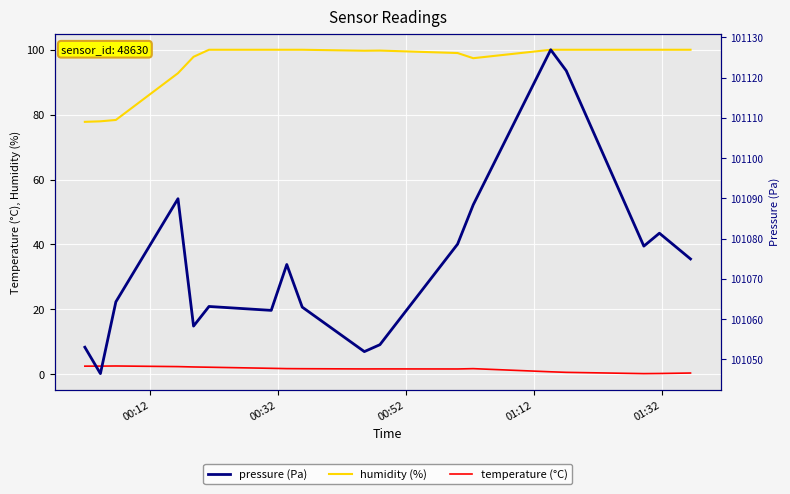

Rank the series by their maximum value, from lowest to highest.

temperature (°C), humidity (%), pressure (Pa)